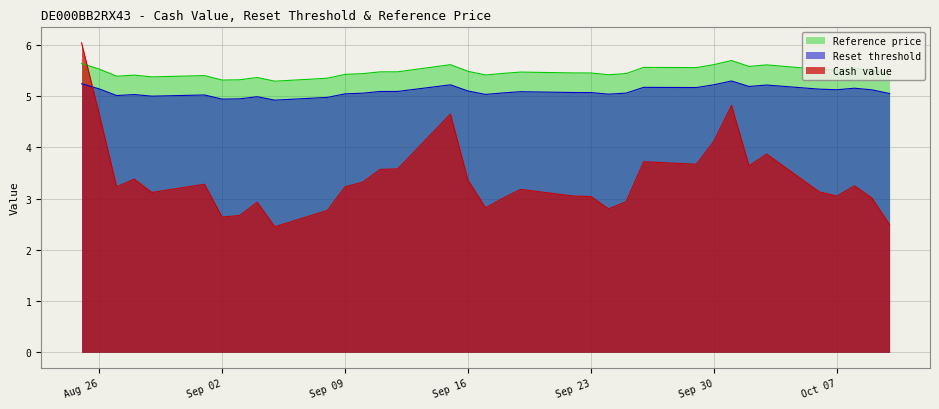

List the series in order of their peak value, lowest first.

Reset threshold, Reference price, Cash value